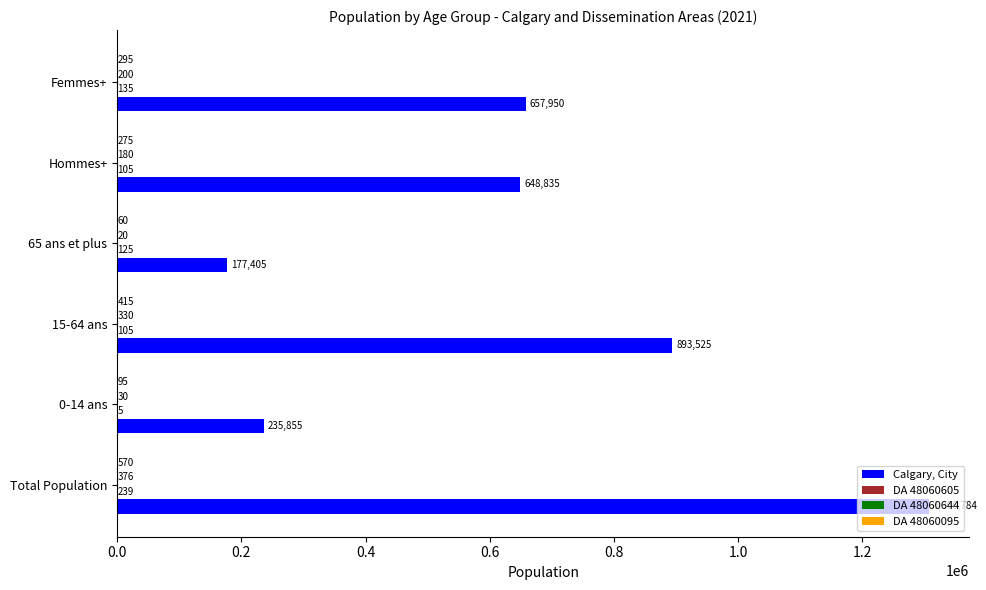

What is the total value across all series at Femmes+?

658580